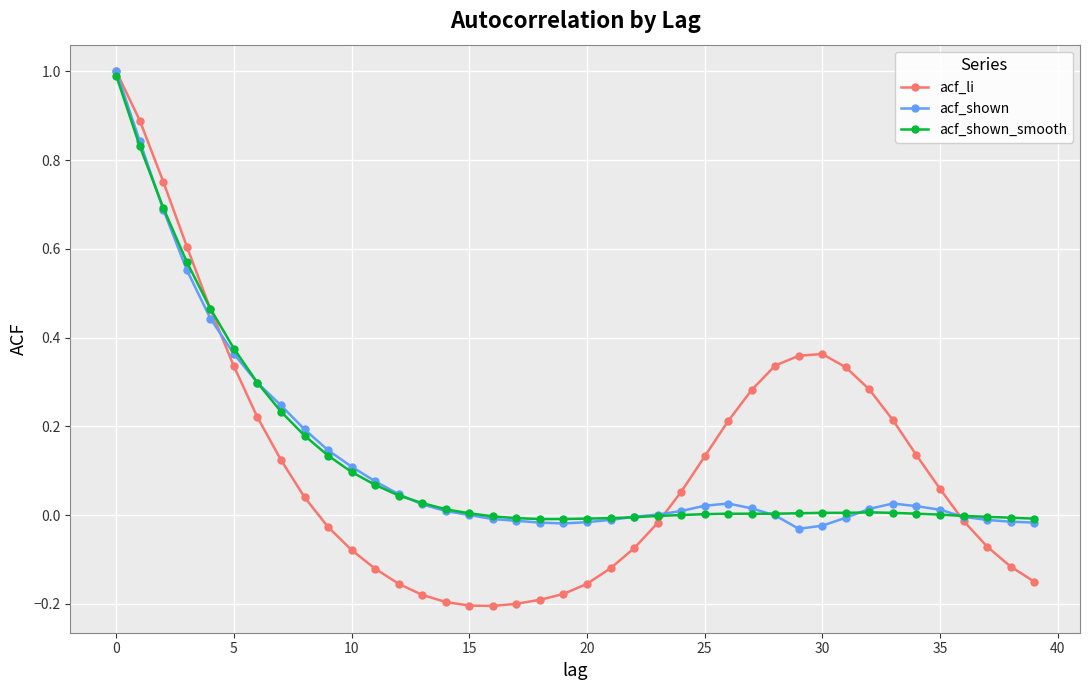

What is the maximum value shown in the chart?

1.0